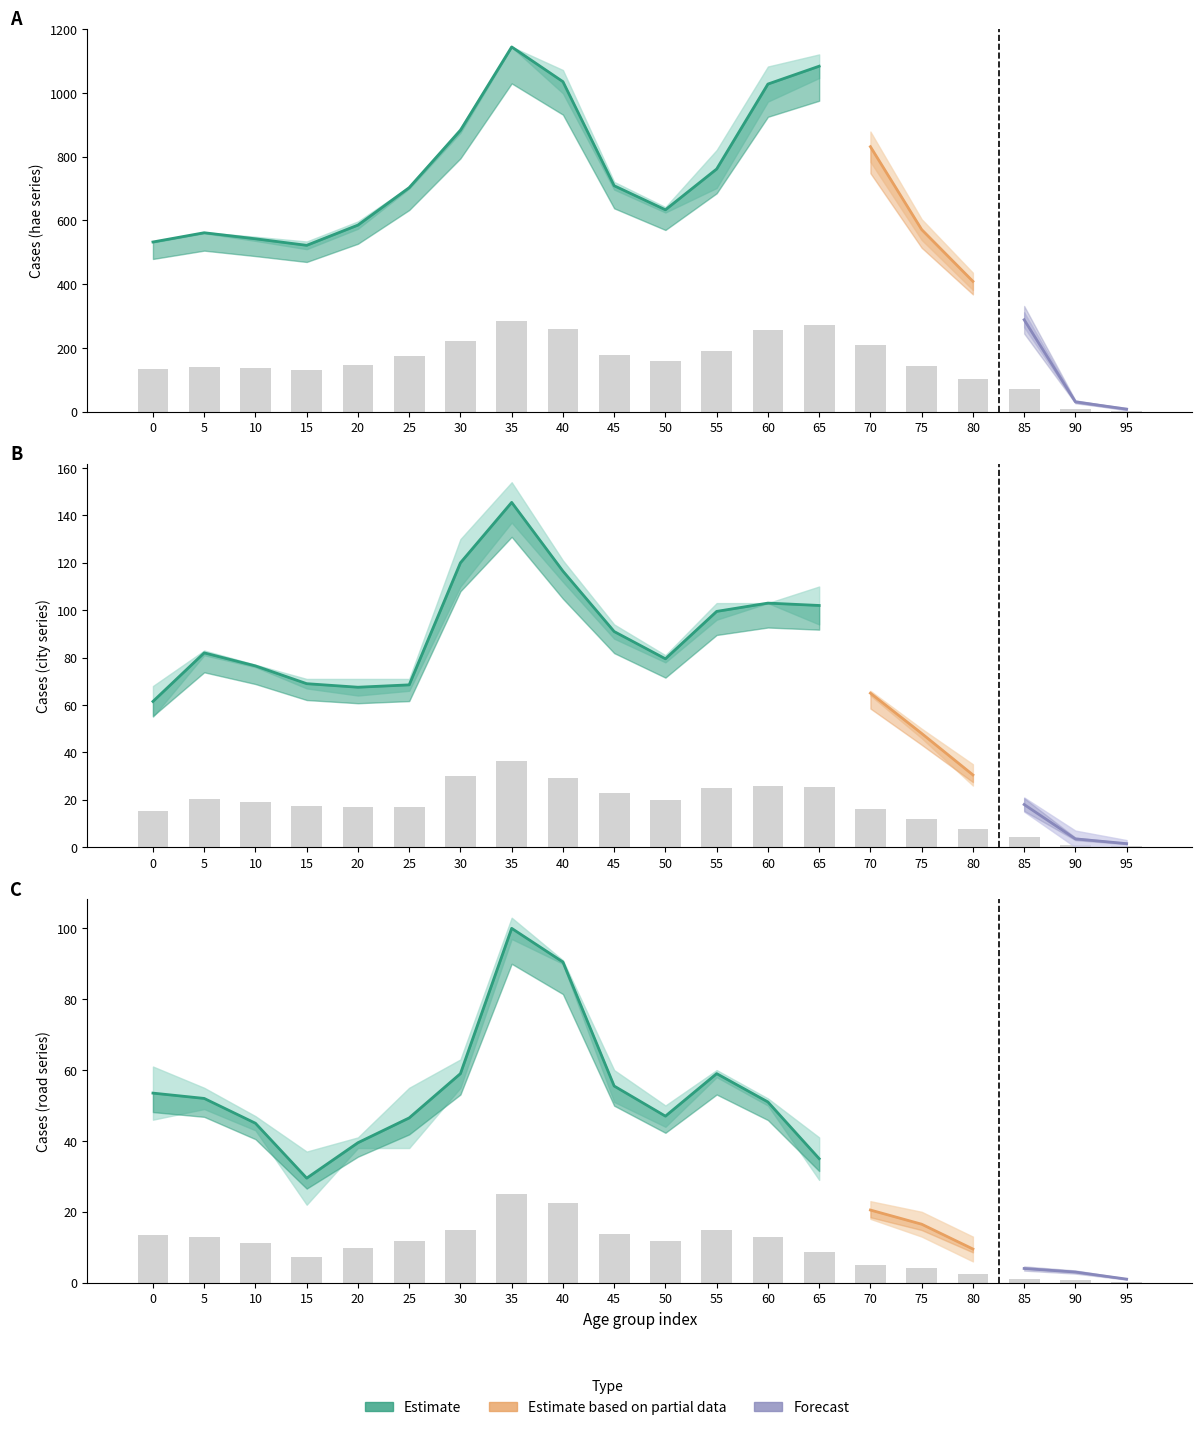

Count the number of data series in this chart.

3